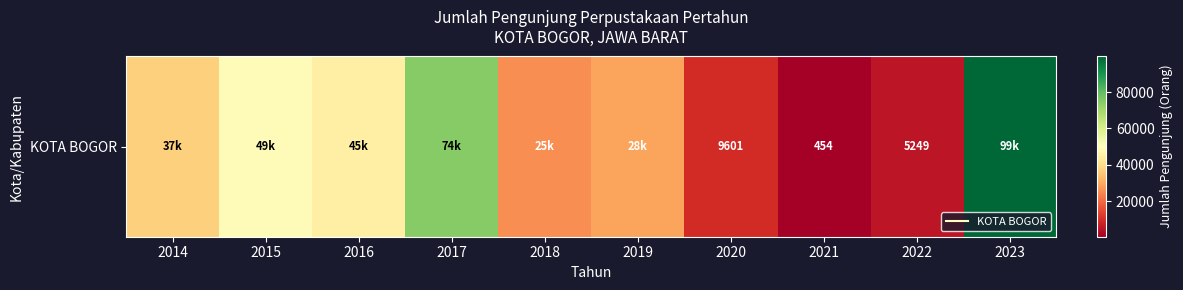

What is the sum of all values?

374803